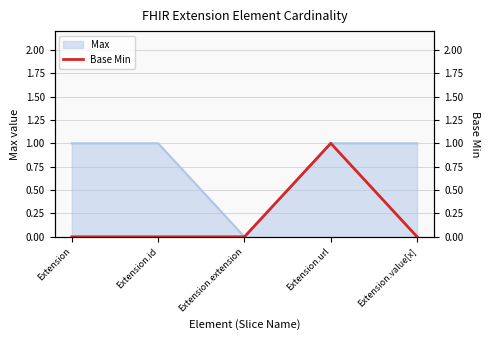

What is the label of the 2nd point from the right?

Extension.url